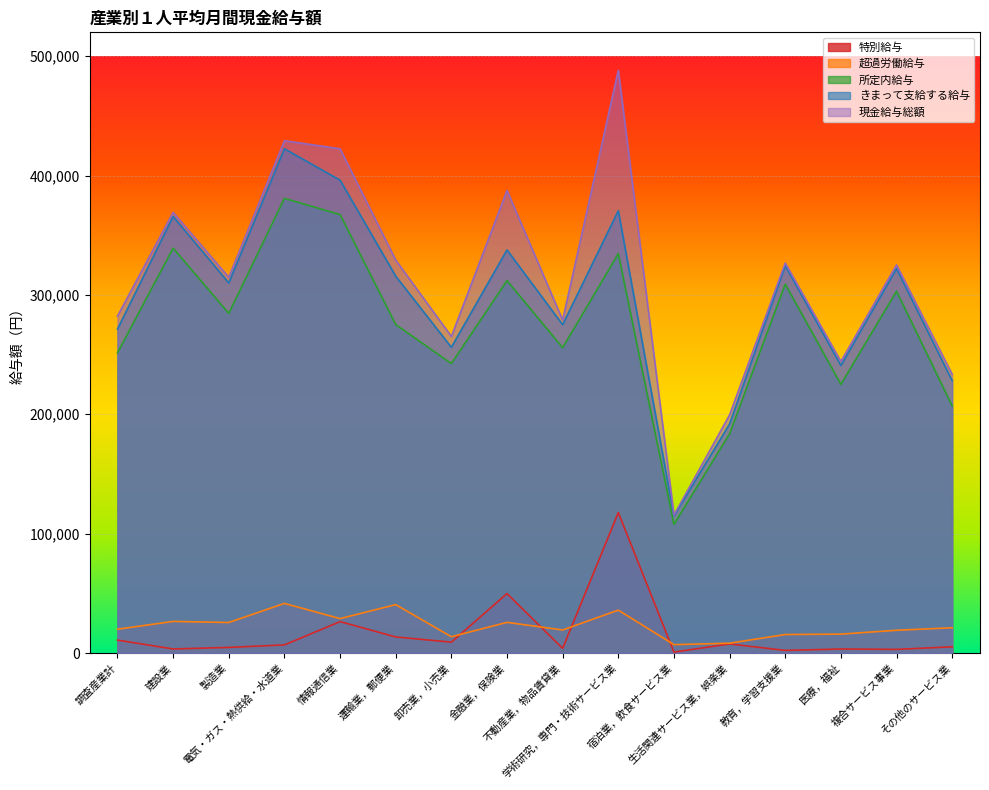

What position from the left is 運輸業，郵便業?

6